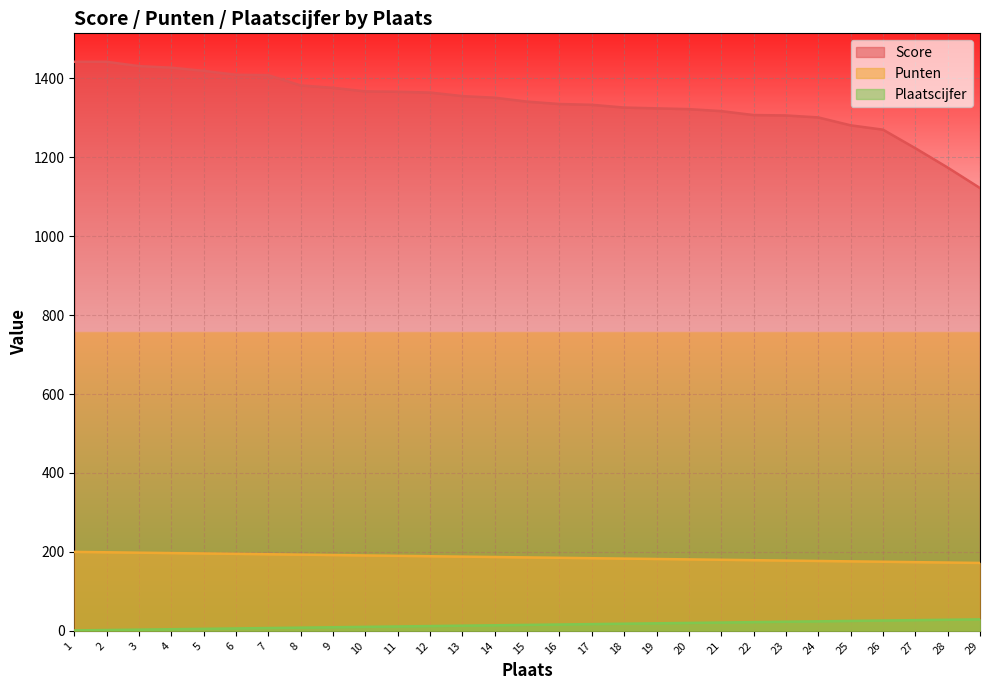

What is the approximate value of Plaatscijfer at 2?

2.0